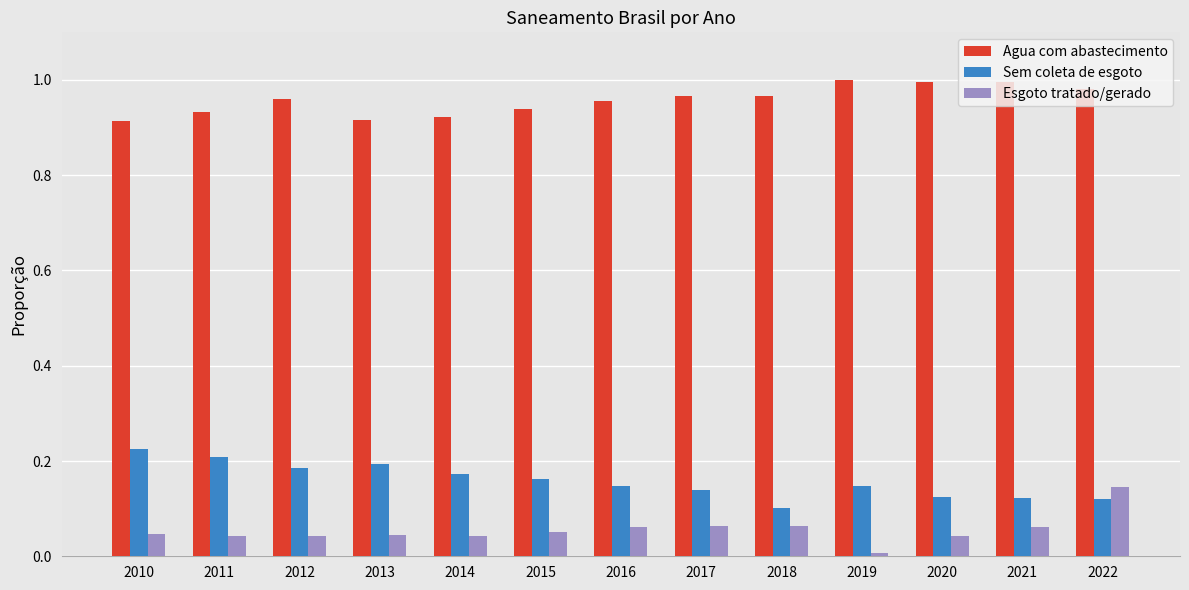

What are all the series names shown in the legend?

Agua com abastecimento, Sem coleta de esgoto, Esgoto tratado/gerado